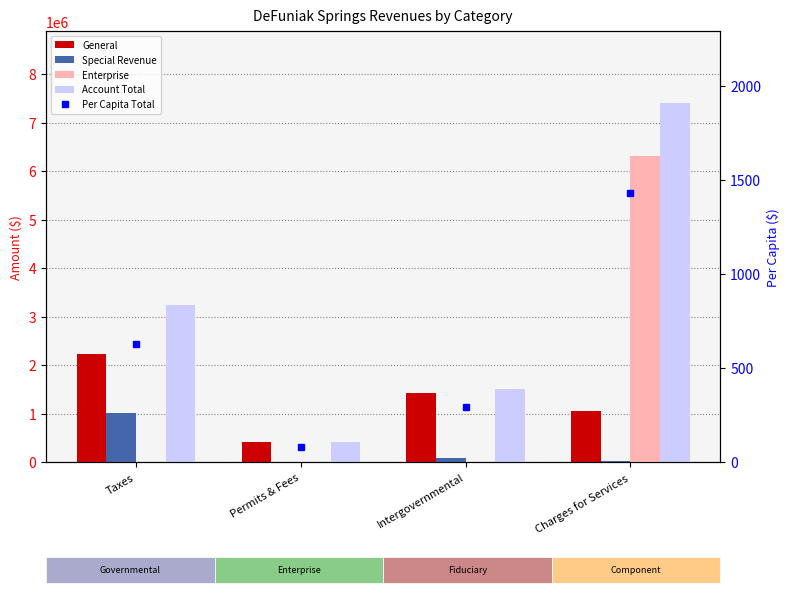

What is the difference between the second highest and minimum values in the Per Capita Total series?

545.3